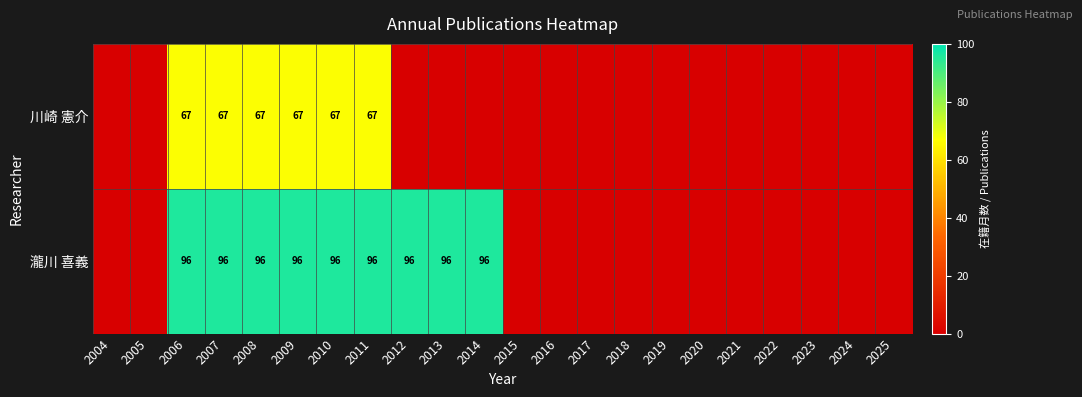

True or false: 川崎 憲介 has a value of 104 at 2011.

False